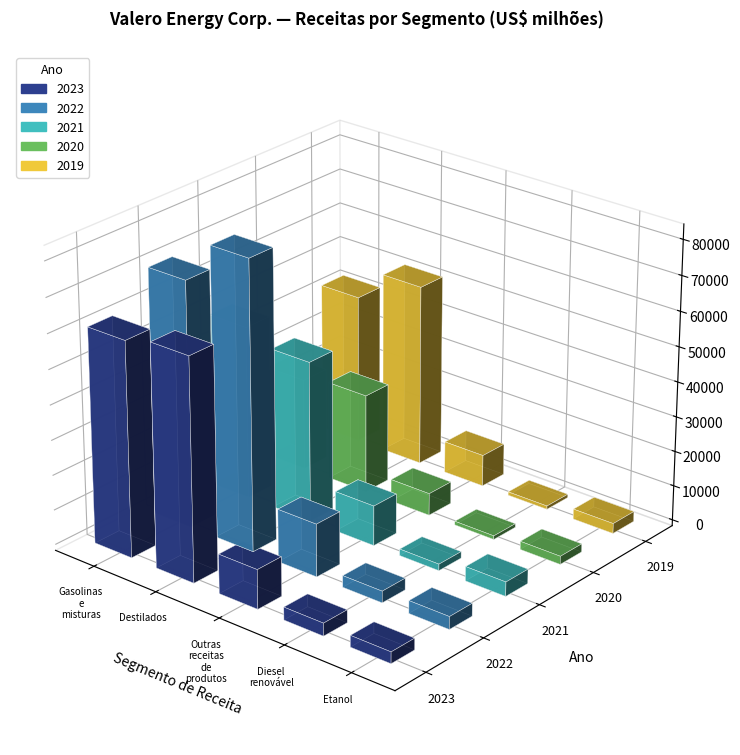

At which category is the sum across all series the highest?

Destilados